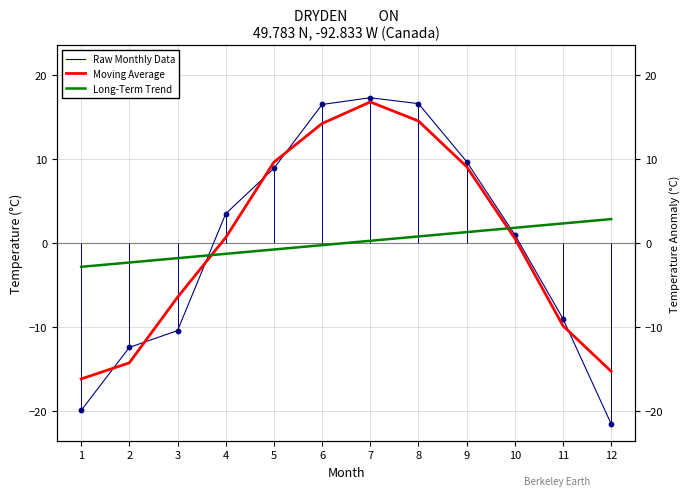

At which category is the sum across all series the highest?

7